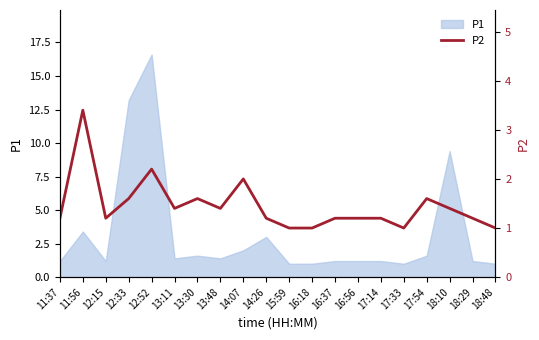

True or false: the data has more than 1 interior local peaks.

True